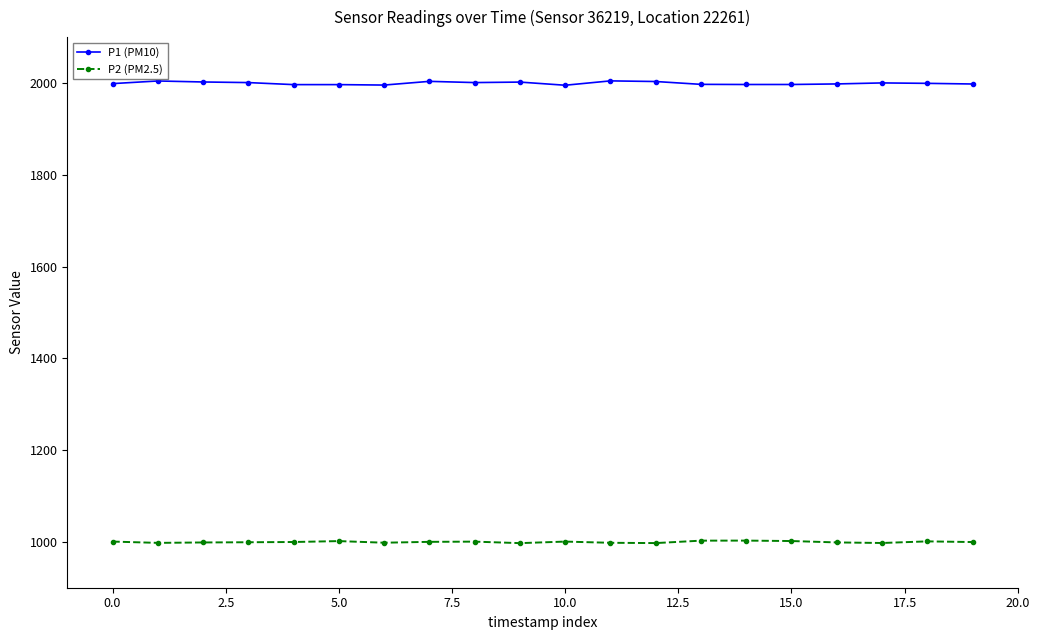

Which series has the largest total across all categories?

P1 (PM10)